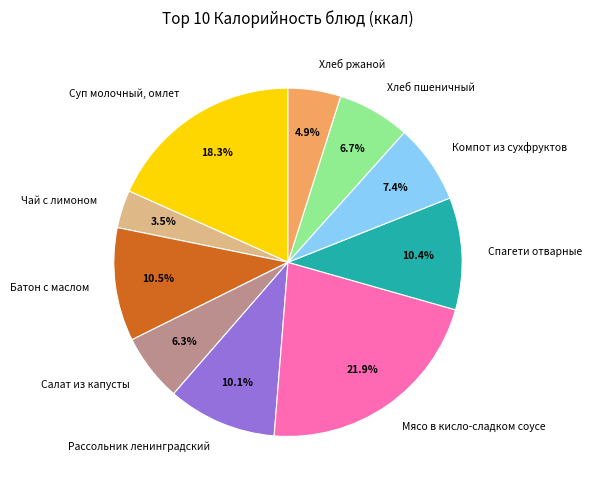

What is the ratio of the value at Салат из капусты to the value at Чай с лимоном?

1.8